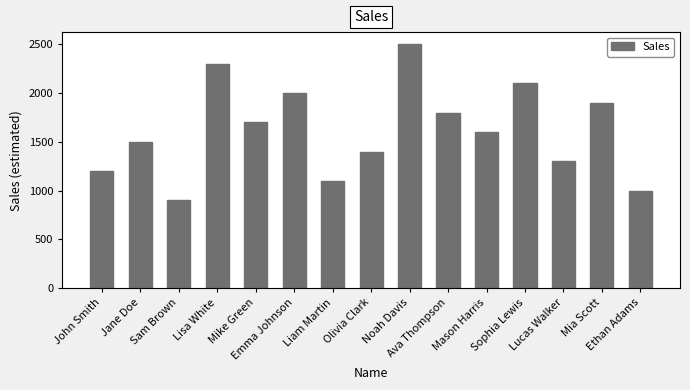

Between Sophia Lewis and Olivia Clark, which is larger?

Sophia Lewis